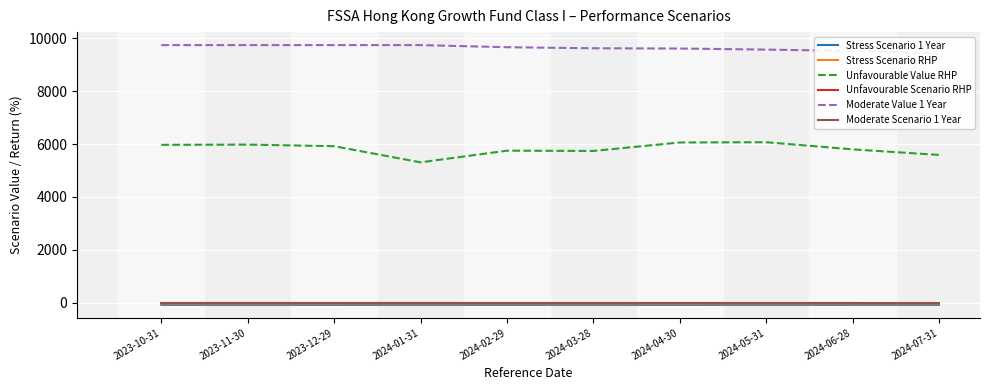

Which series has the widest spread of values?

Unfavourable Value RHP